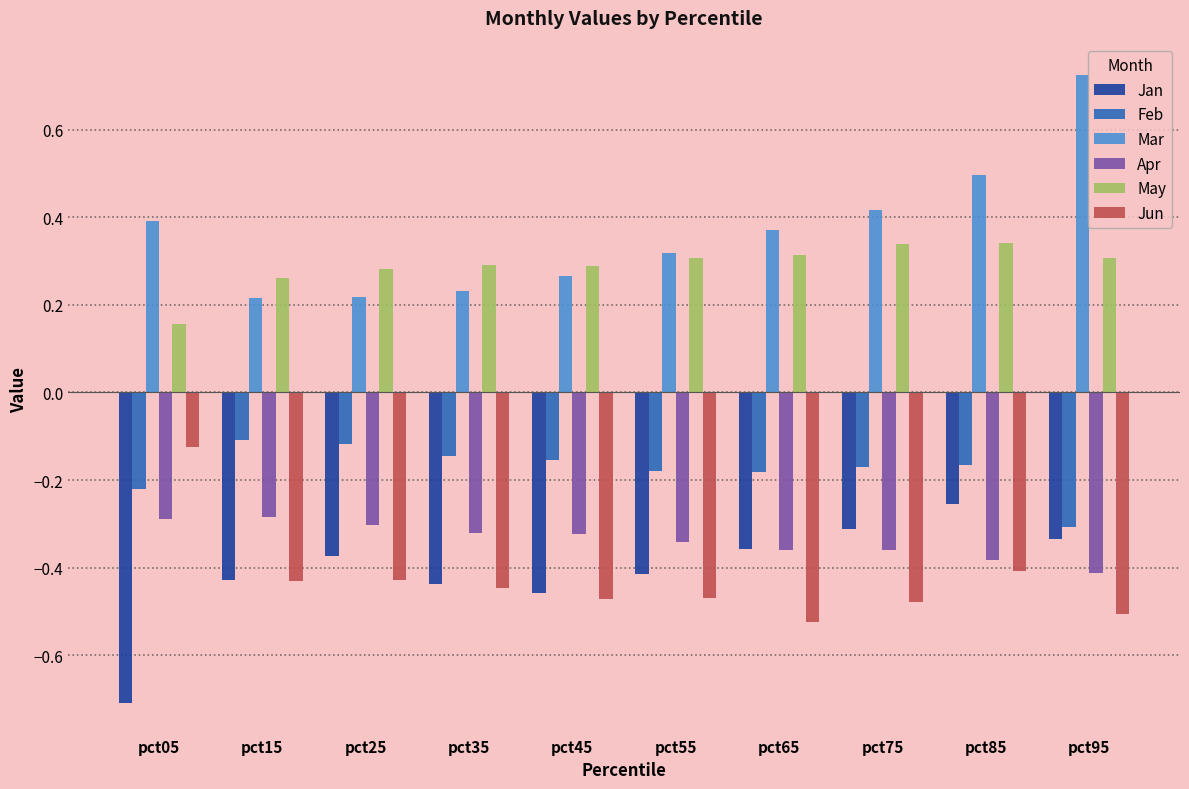

Is it true that Jun equals -0.6 at pct15?

False